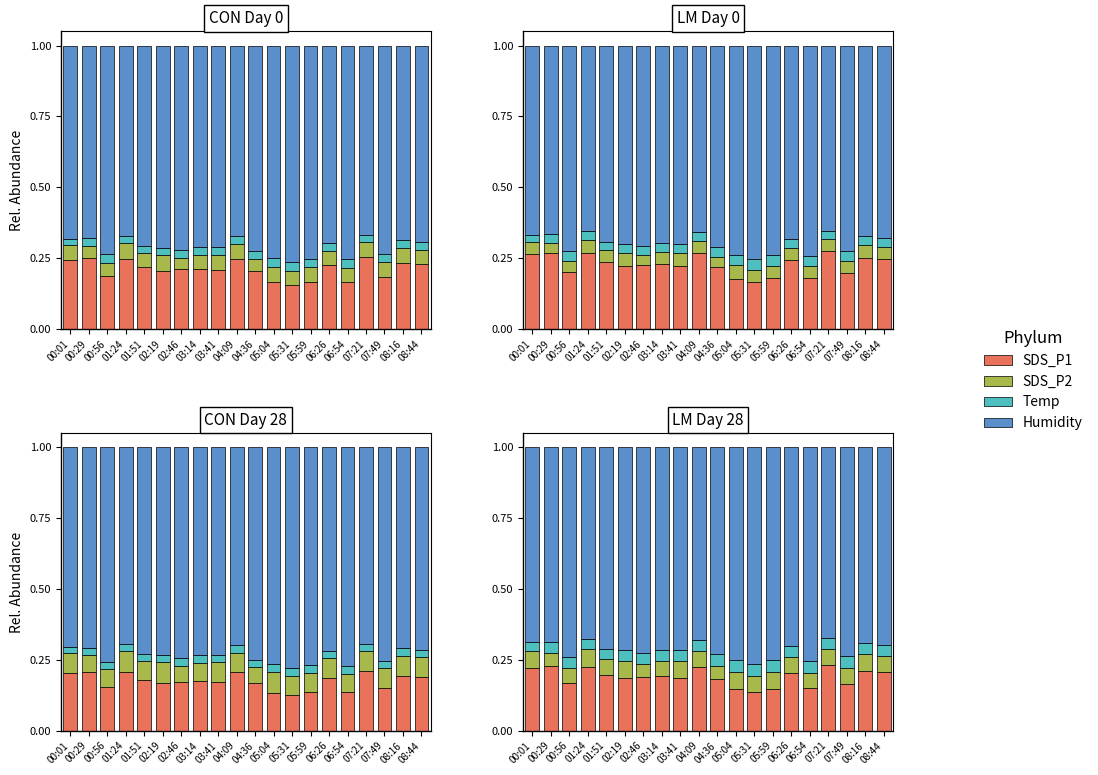

How many bars are there in each group?

4